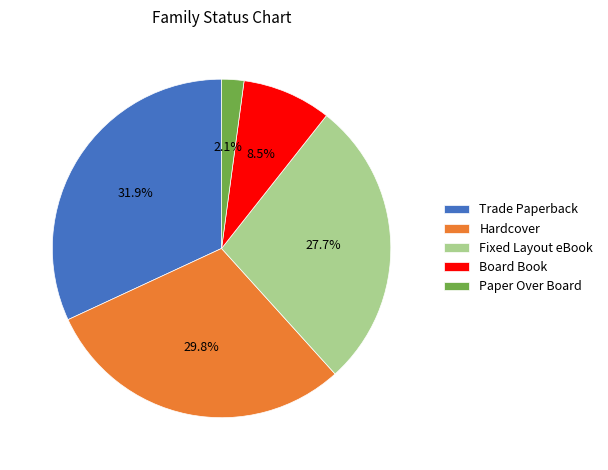

To the nearest percent, what portion does Trade Paperback represent?

32%